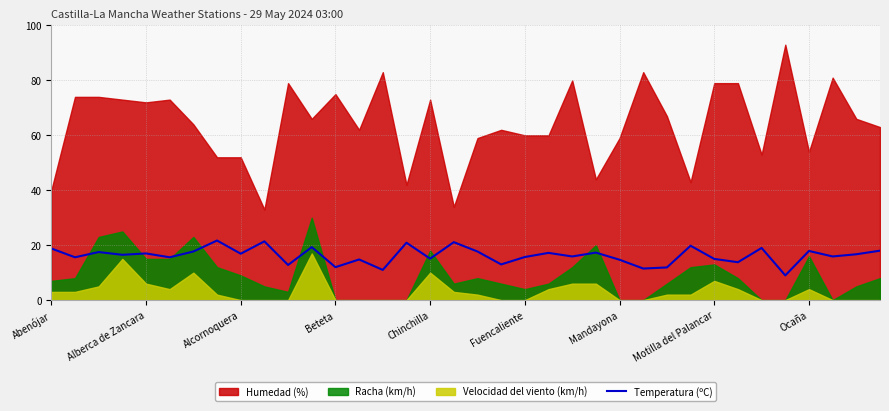

What is the highest value of the Temperatura (ºC) series?

21.7